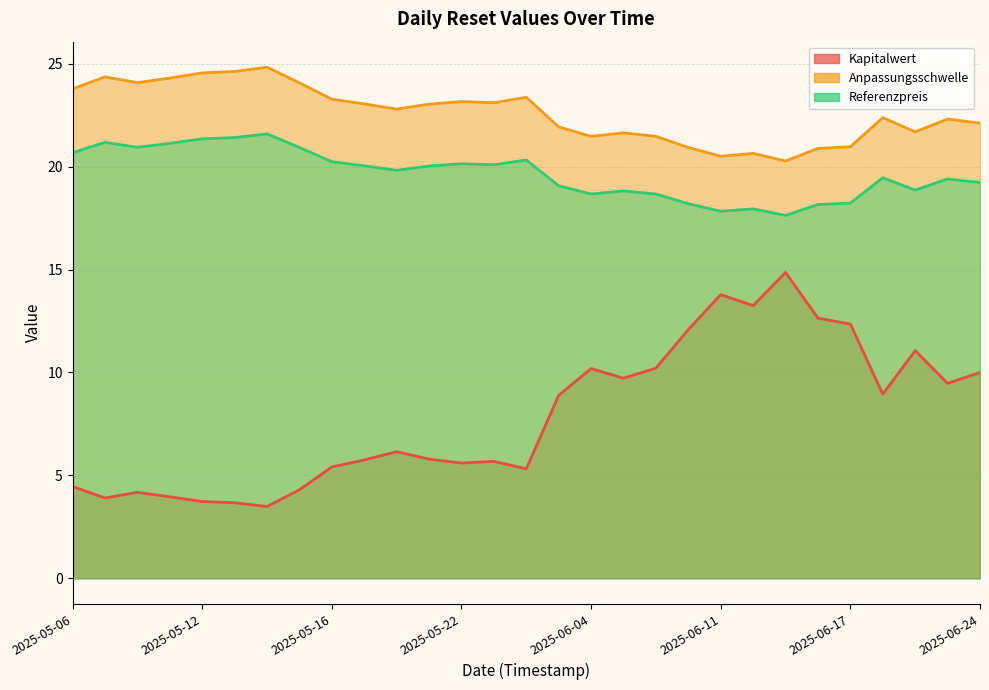

What is the sum of the Anpassungsschwelle values at 2025-06-02 and 2025-06-24?

45.5